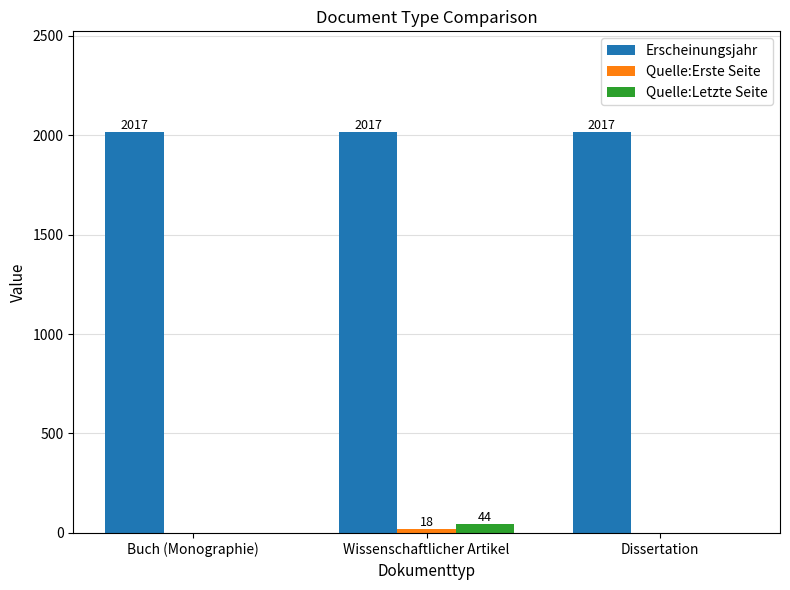

What is the highest value of the Erscheinungsjahr series?

2017